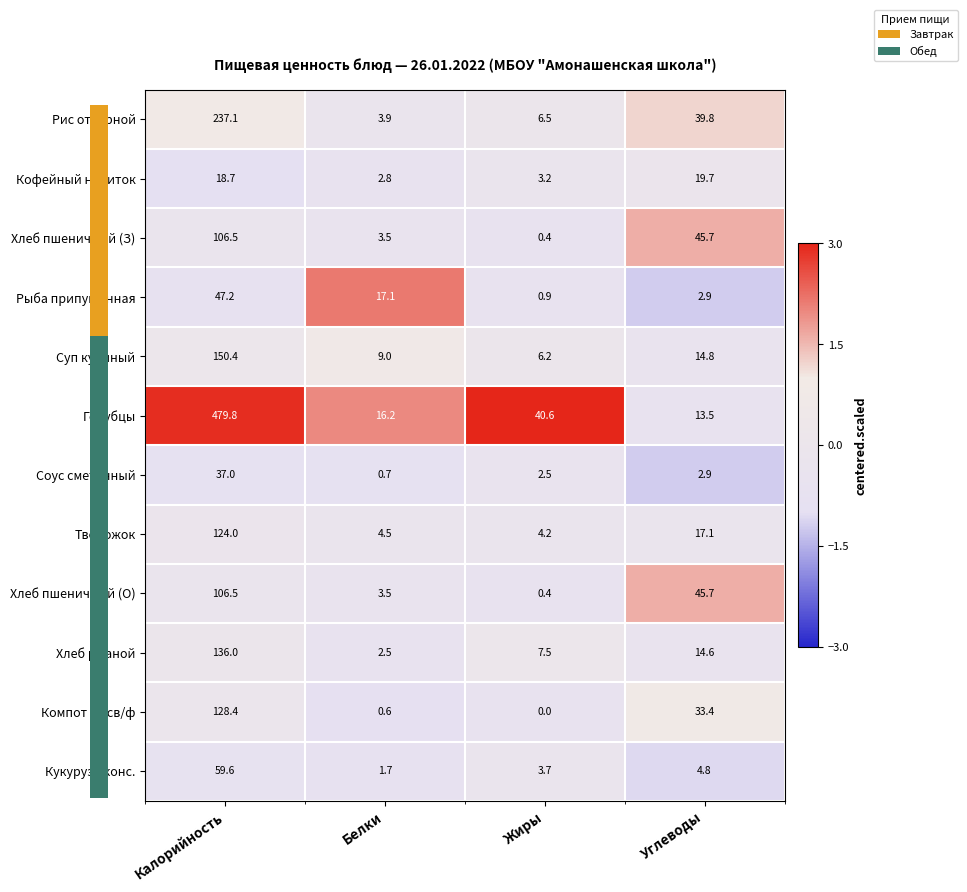

Which category has the highest value in the Кукуруза конс. series?

Калорийность